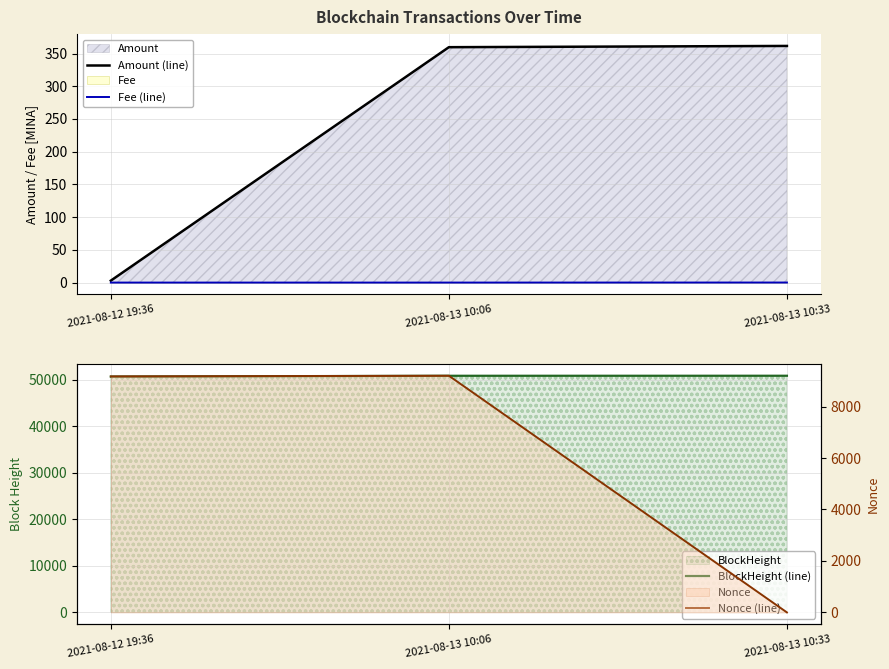

Between 2021-08-12 19:36 and 2021-08-13 10:33, which series saw the biggest shift?

Nonce (line)